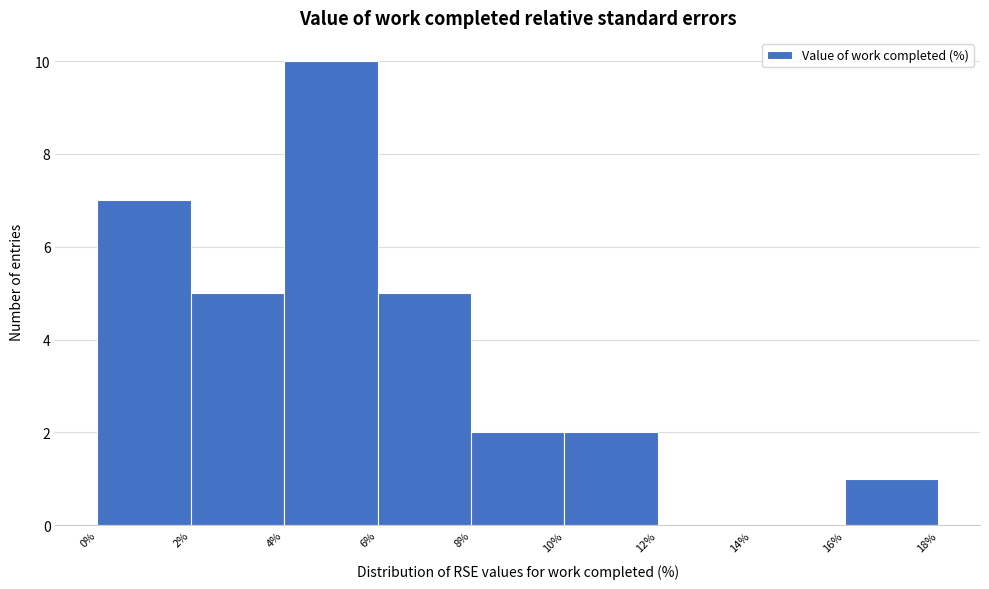

How tall is the bar that spans 6% to 8% on the x-axis? The values are not printed on the chart, so give them approximately, as read against the axis.

5